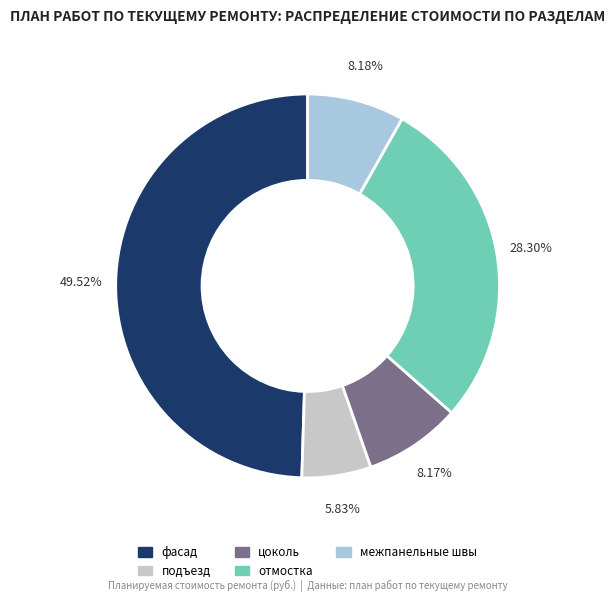

How many slices are in this pie chart?

5